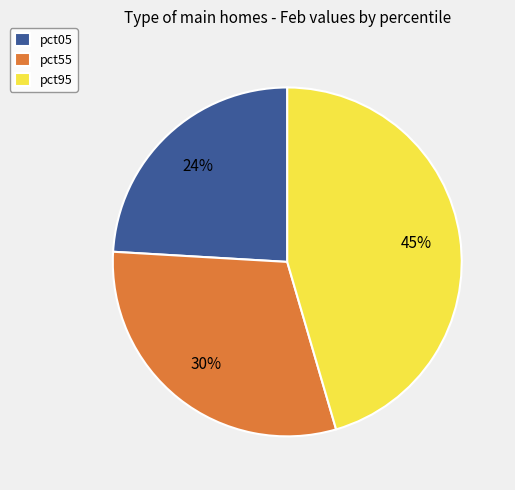

Do pct95 and pct55 together represent more than half of the pie?

Yes